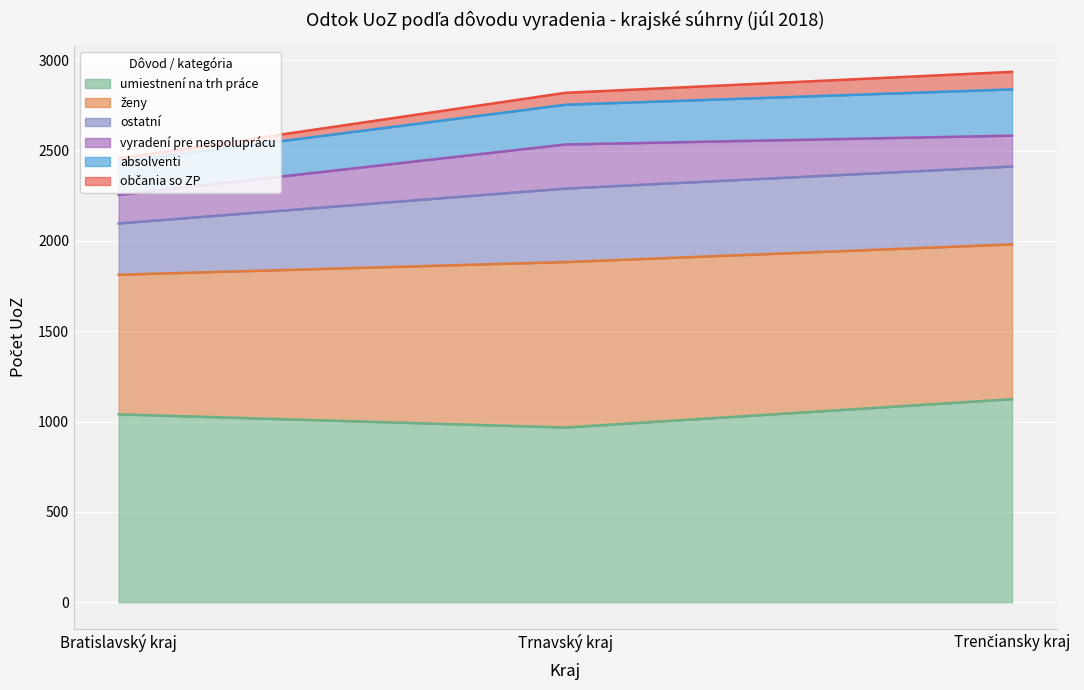

True or false: občania so ZP and vyradení pre nespoluprácu cross at least once.

False